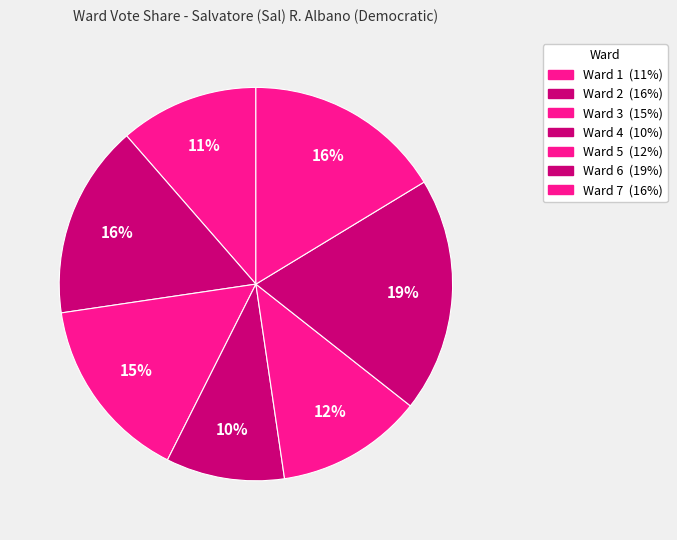

Rank the categories by value from lowest to highest.

Ward 4, Ward 1, Ward 5, Ward 3, Ward 2, Ward 7, Ward 6